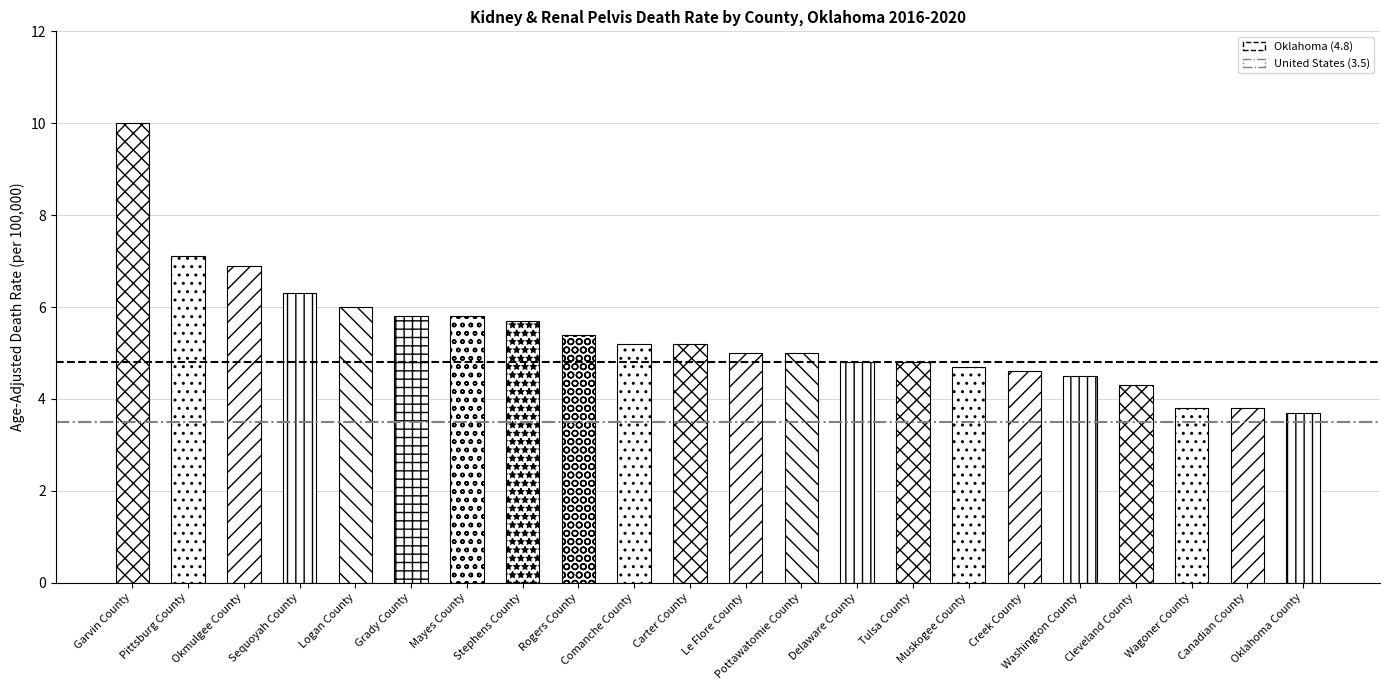

What position from the right is Garvin County?

2